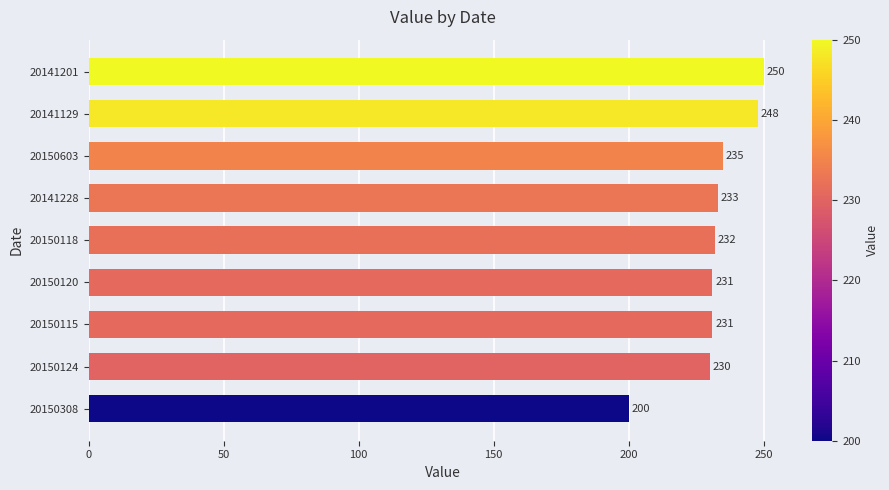

What is the ratio of the value at 20150308 to the value at 20150118?

0.9